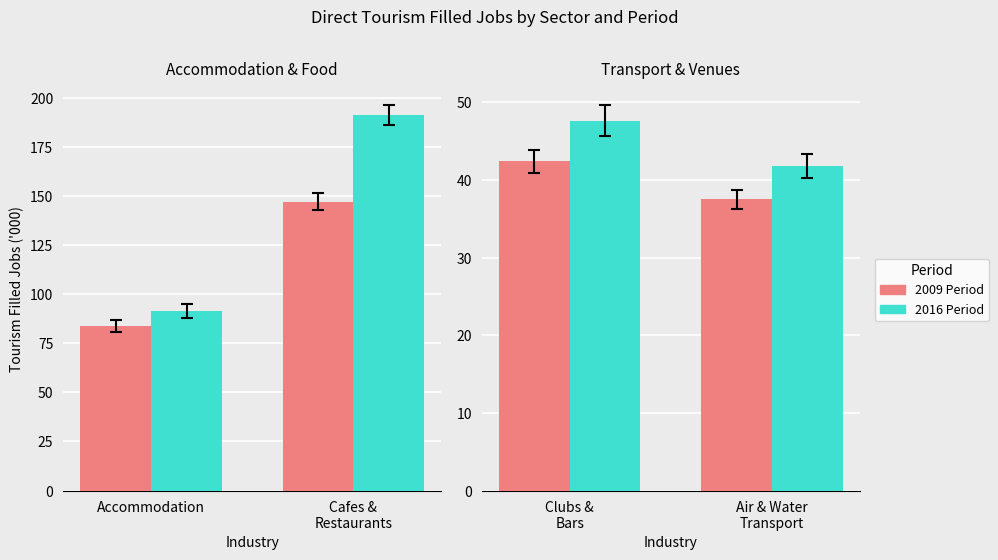

Is the value of 2016 Period at Clubs & Bars greater than the value of 2009 Period at Clubs & Bars?

Yes